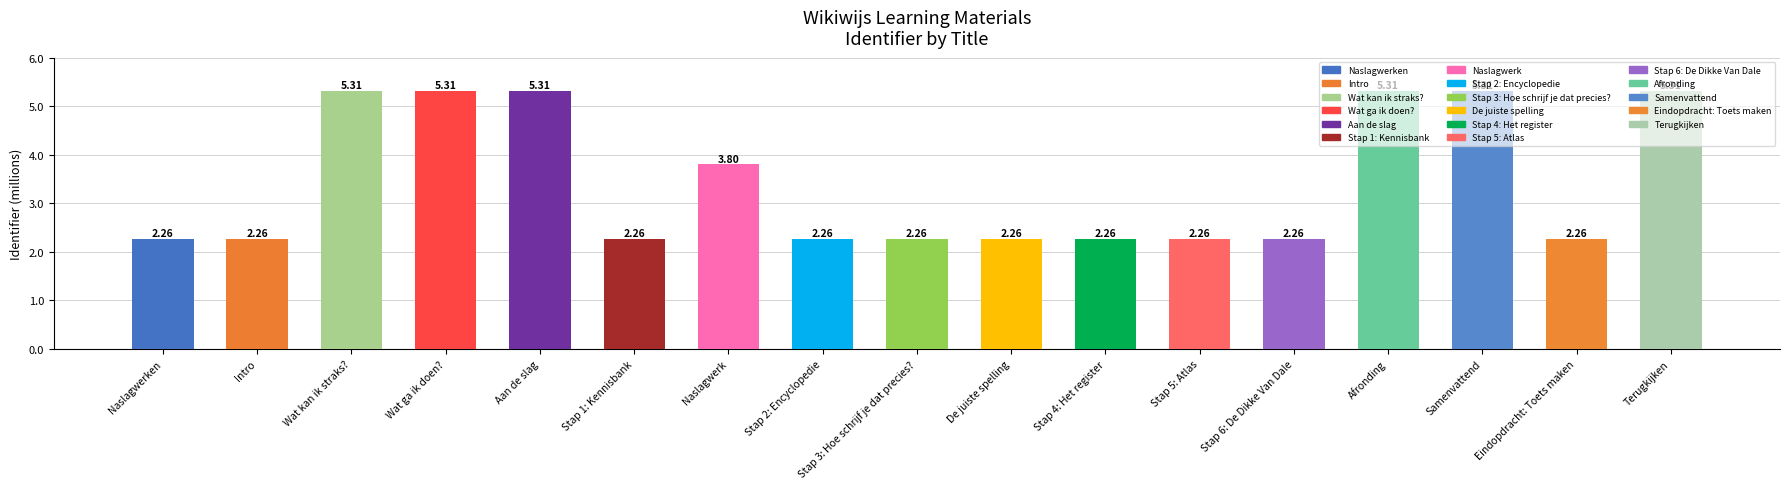

What position from the left is Wat ga ik doen??

4